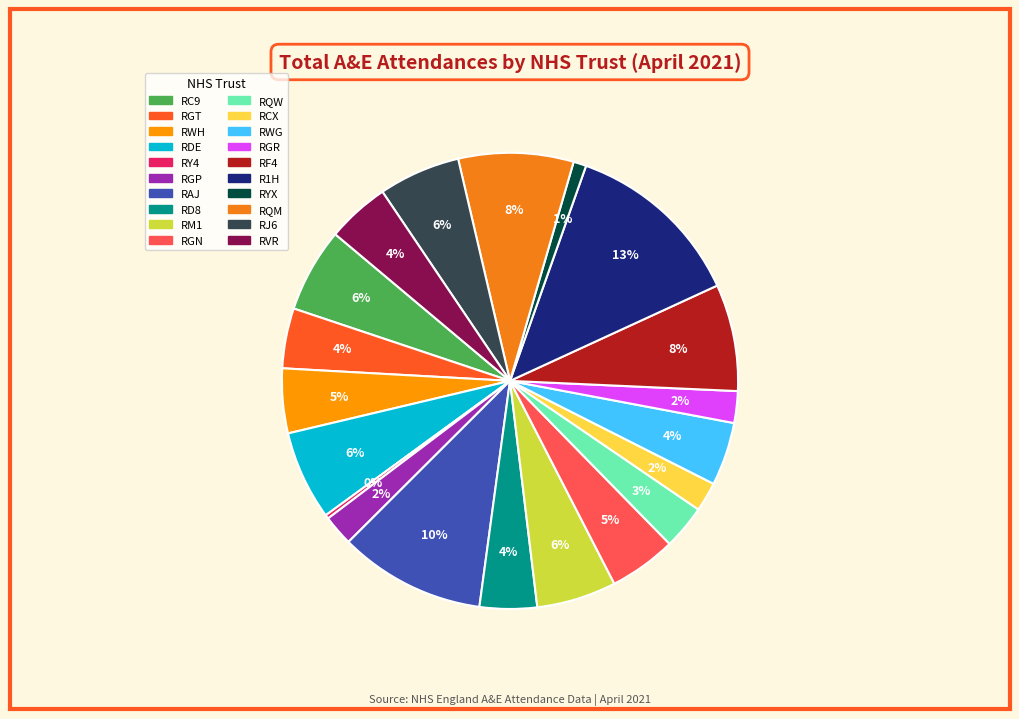

True or false: RQM accounts for 8% of the total.

True